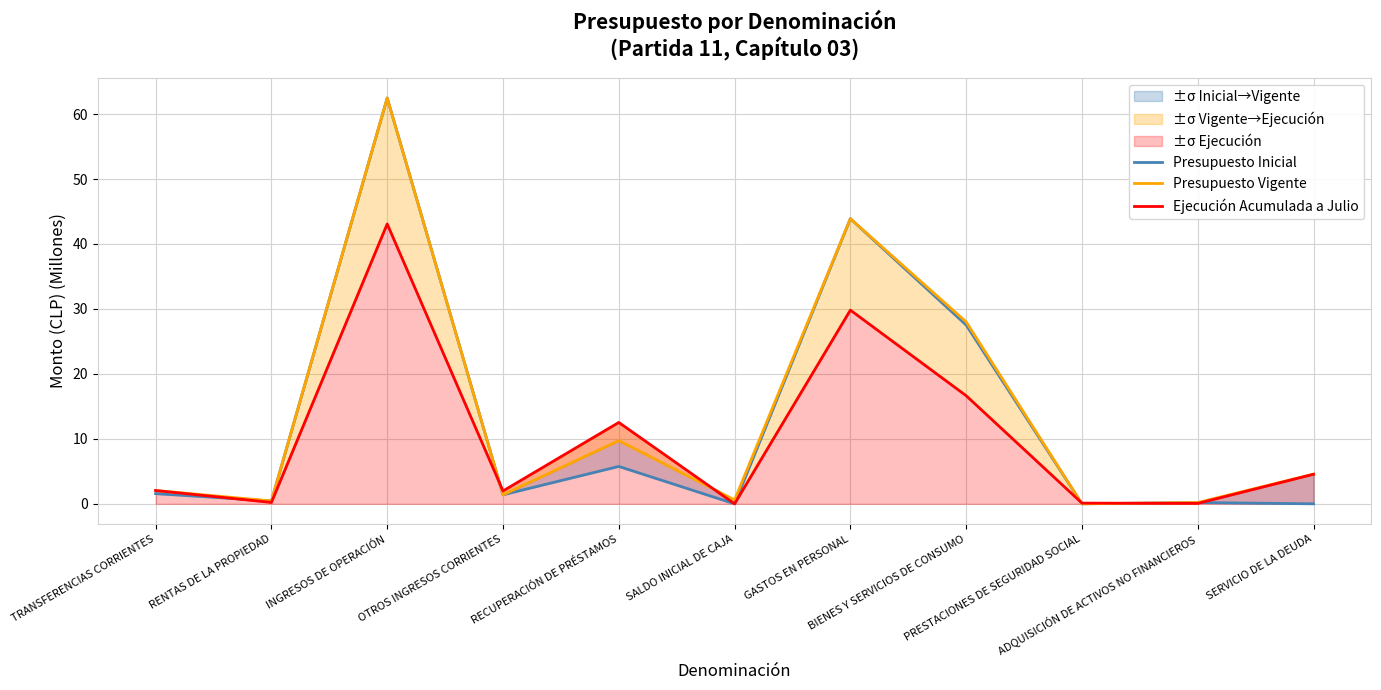

Which category has the highest value across all series?

INGRESOS DE OPERACIÓN